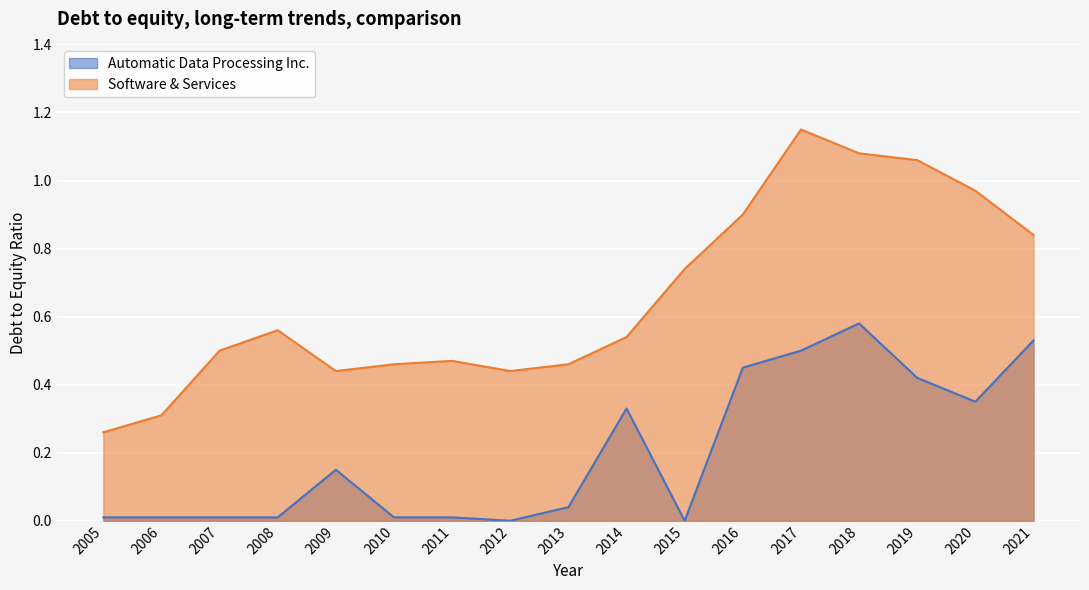

True or false: Software & Services and Automatic Data Processing Inc. intersect in this chart.

False